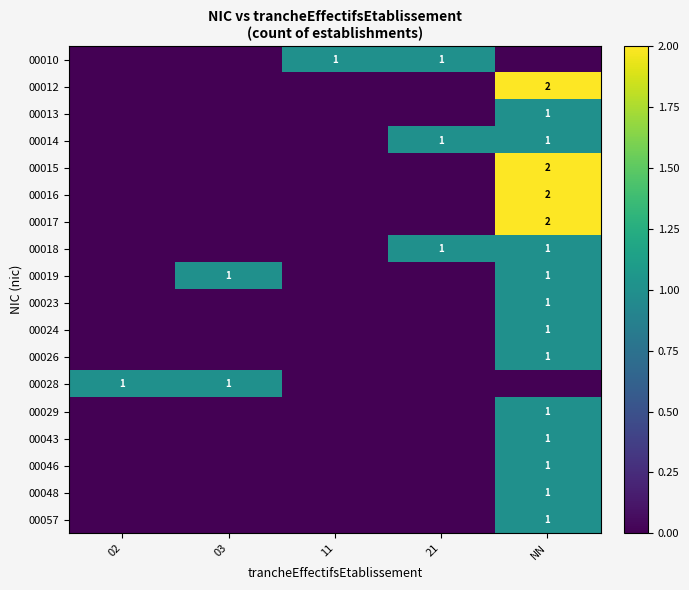

At which category does the chart reach its peak across all series?

NN